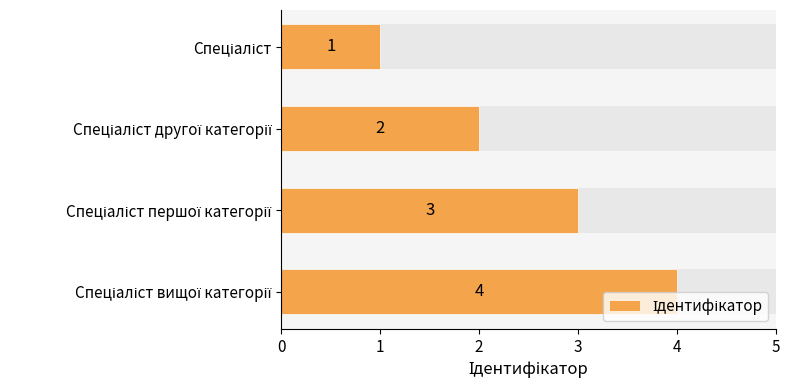

What is the maximum value shown in the chart?

4